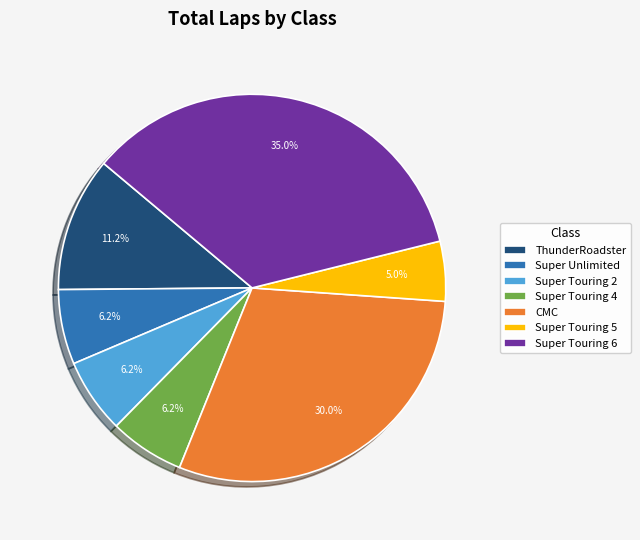

Is it true that Super Touring 6 is 1% of the pie?

False